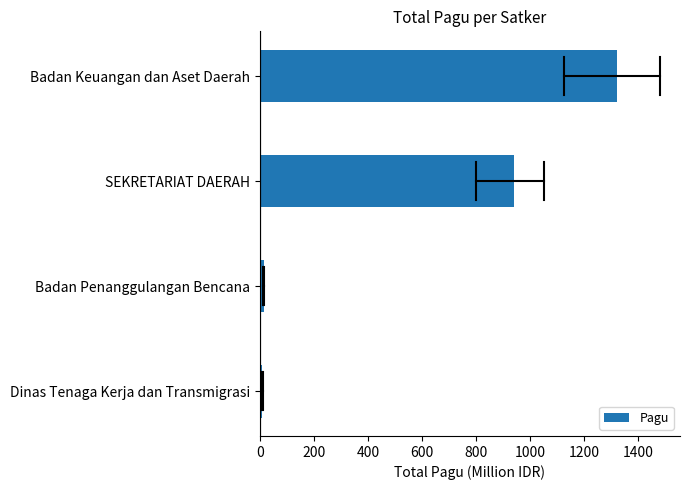

Between SEKRETARIAT DAERAH and Badan Keuangan dan Aset Daerah, which is larger?

Badan Keuangan dan Aset Daerah